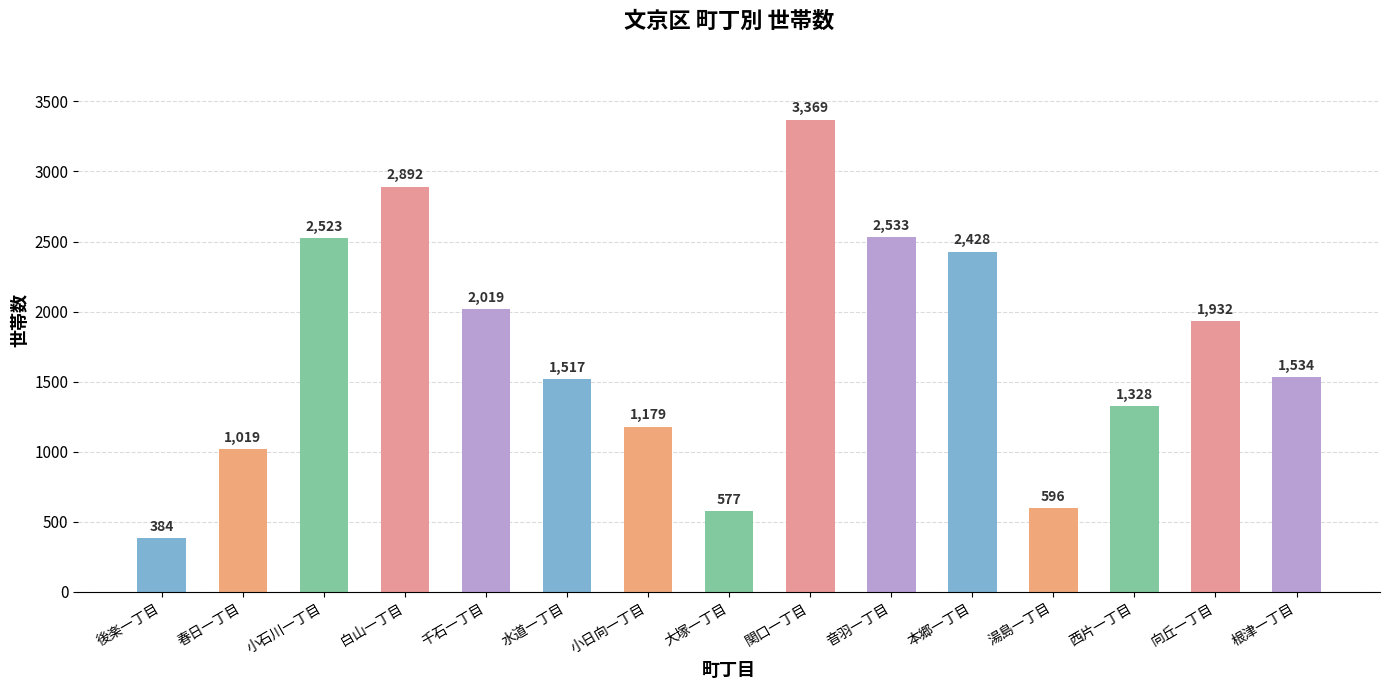

How many values are below 1534?

7